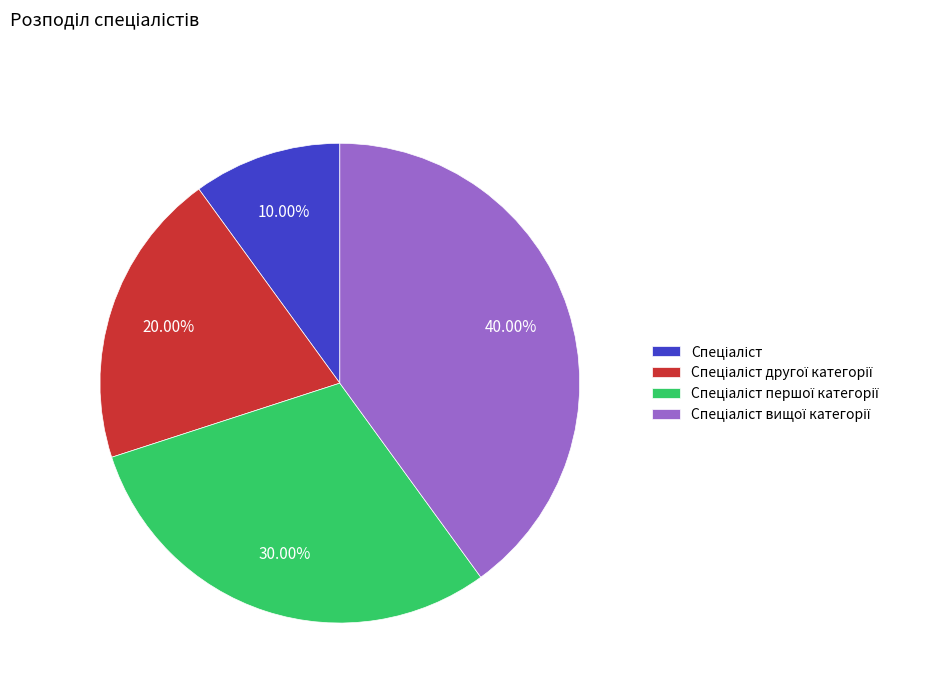

How many slices are in this pie chart?

4